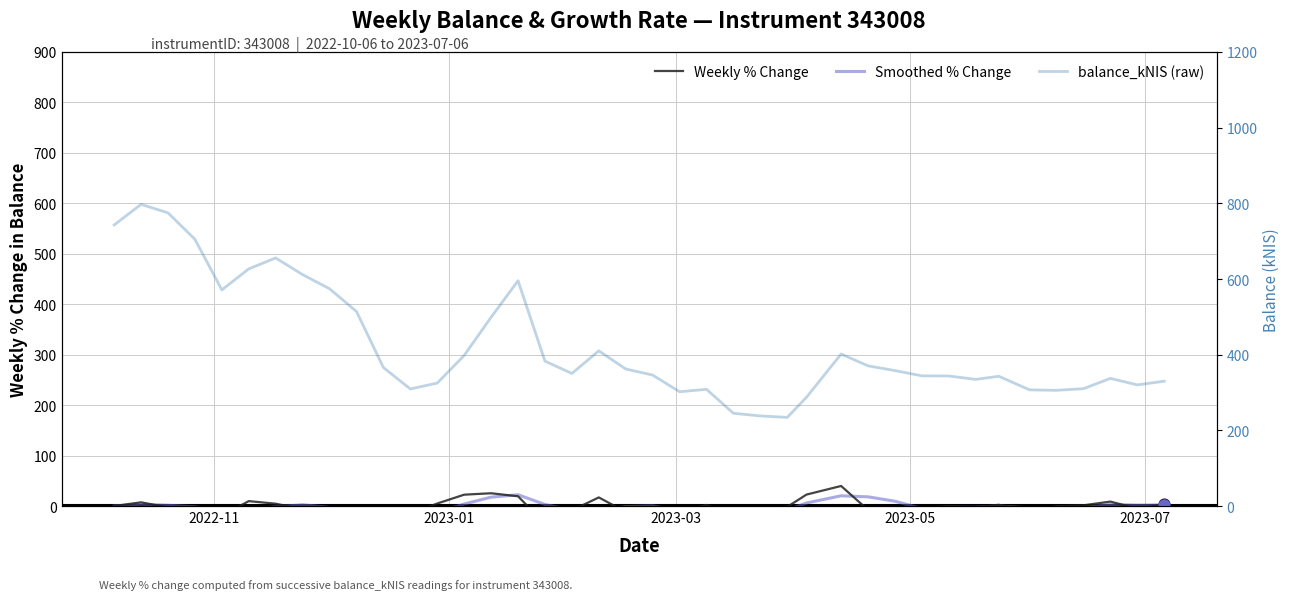

Is the value of Smoothed % Change at 8 greater than the value of Weekly % Change at 24?

Yes